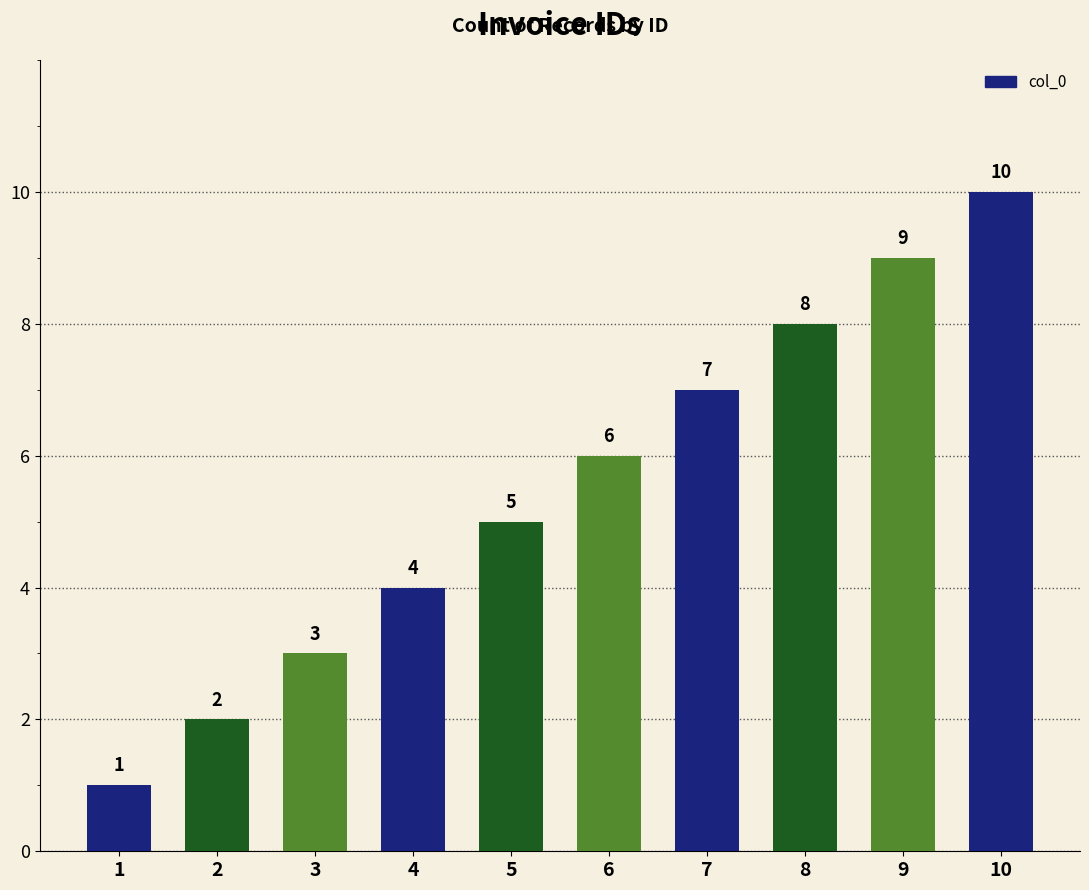

What is the value of the 3rd bar from the left?

3